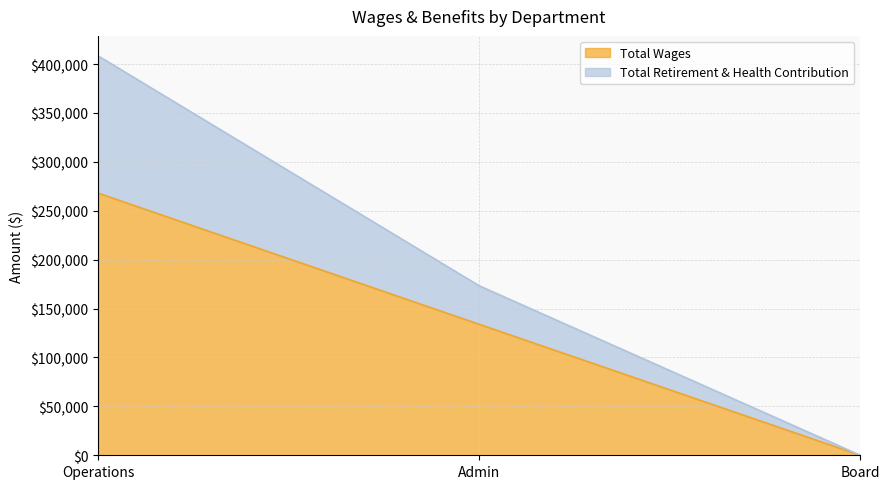

True or false: Total Wages has a value of 133929 at Admin.

True